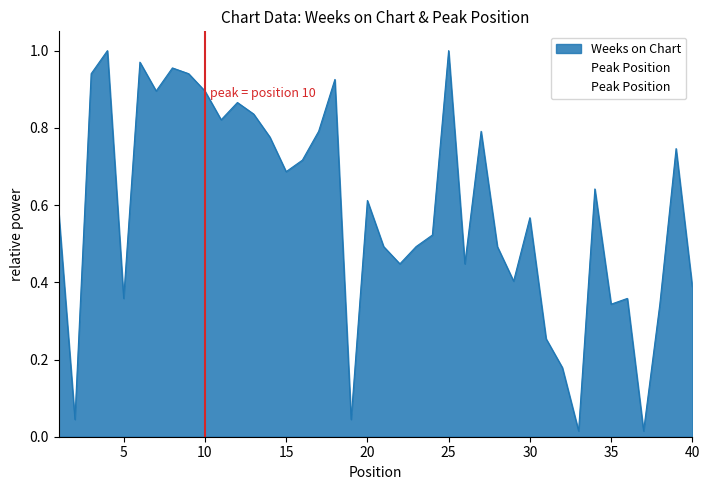

Does the chart display data point markers on the line(s)?

No